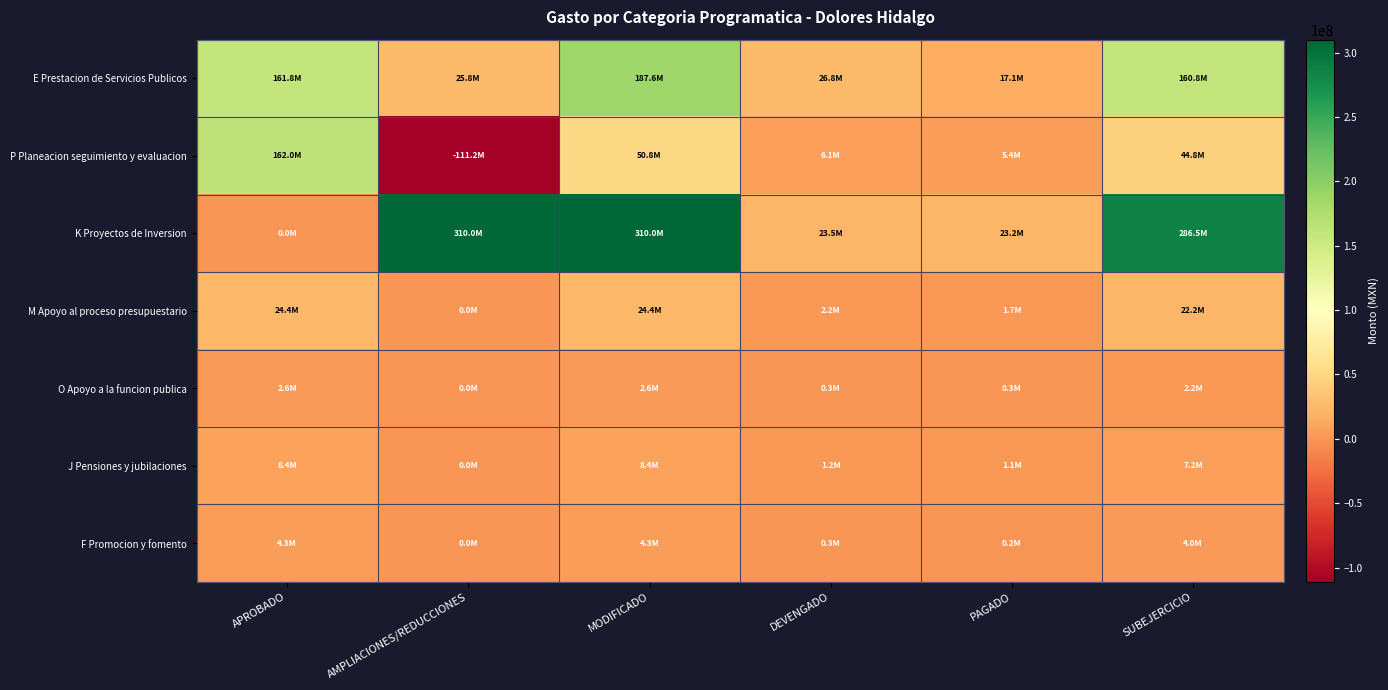

Which series has the largest total across all categories?

K Proyectos de Inversion